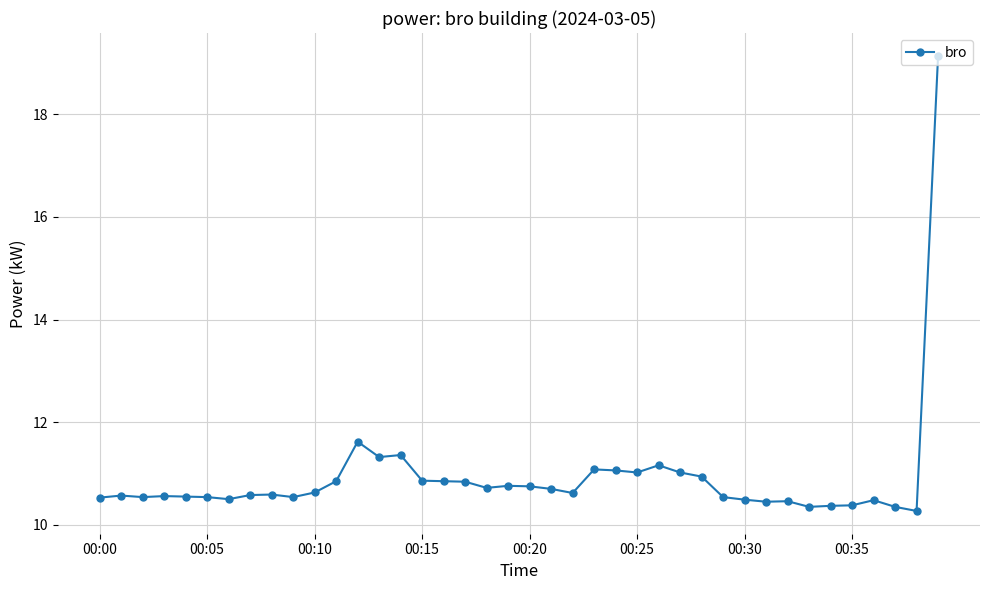

What is the difference between the maximum and minimum values?

8.9